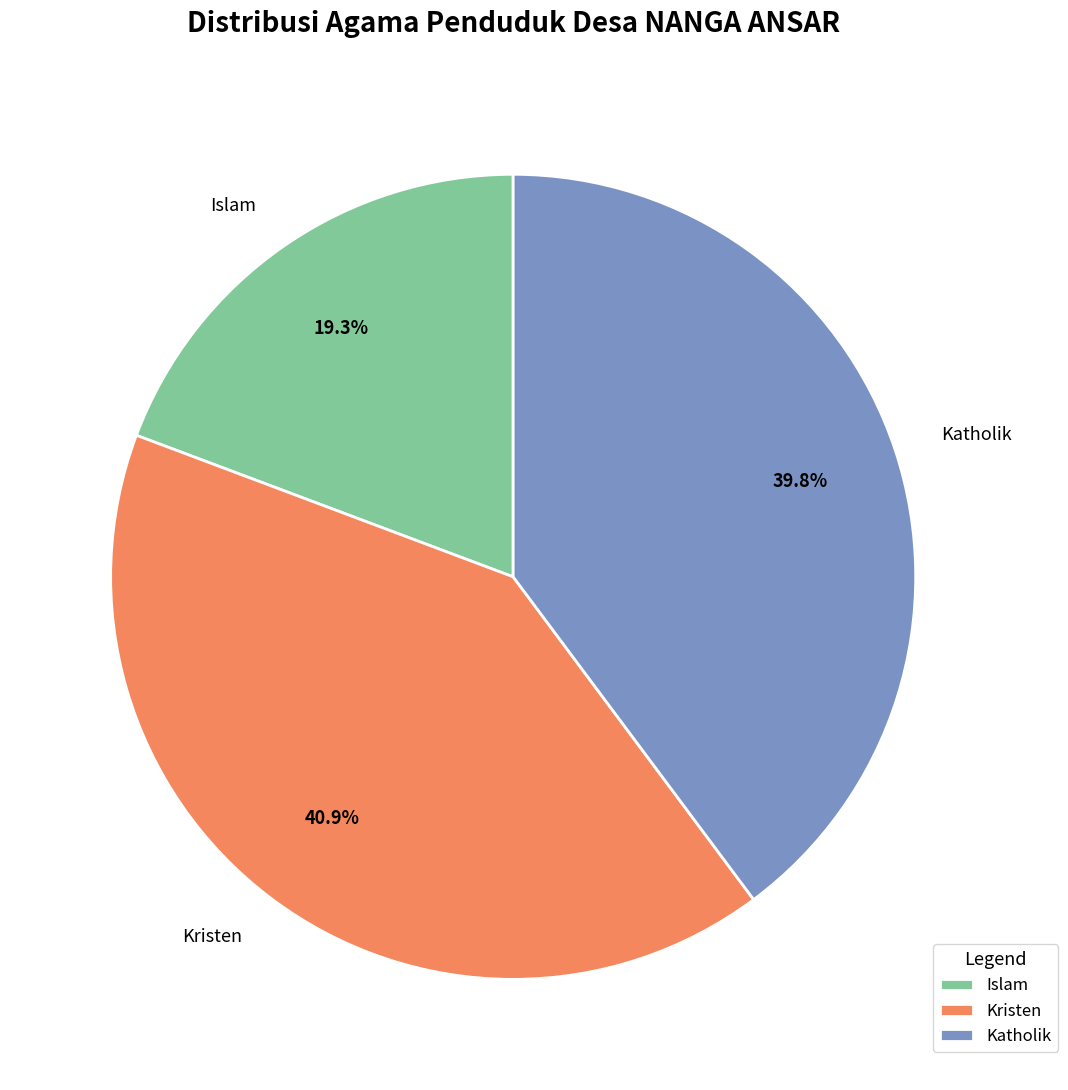

Is there a majority slice in this chart?

No